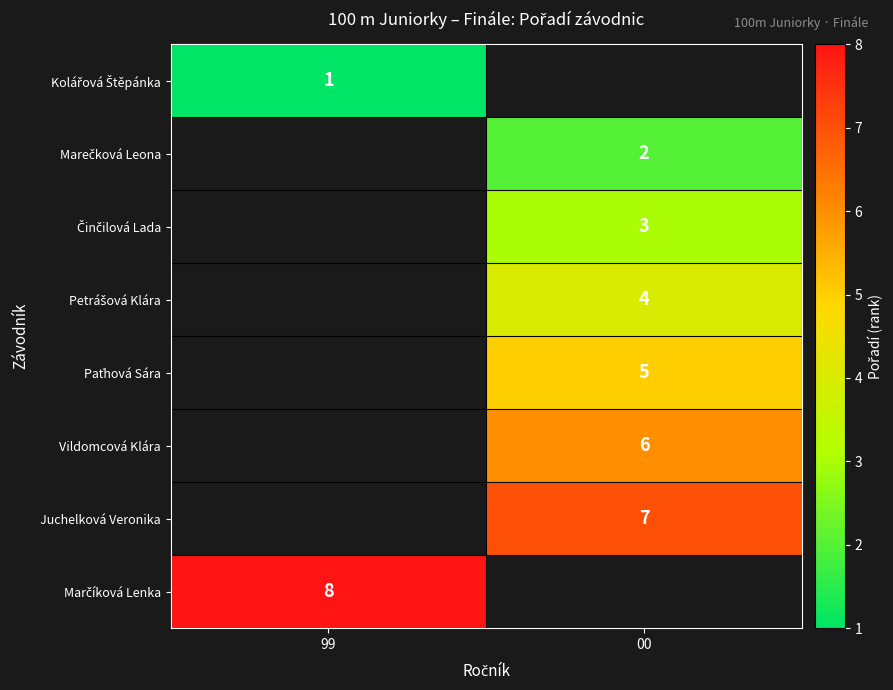

The Vildomcová Klára series shows 10 at 00. True or false?

False